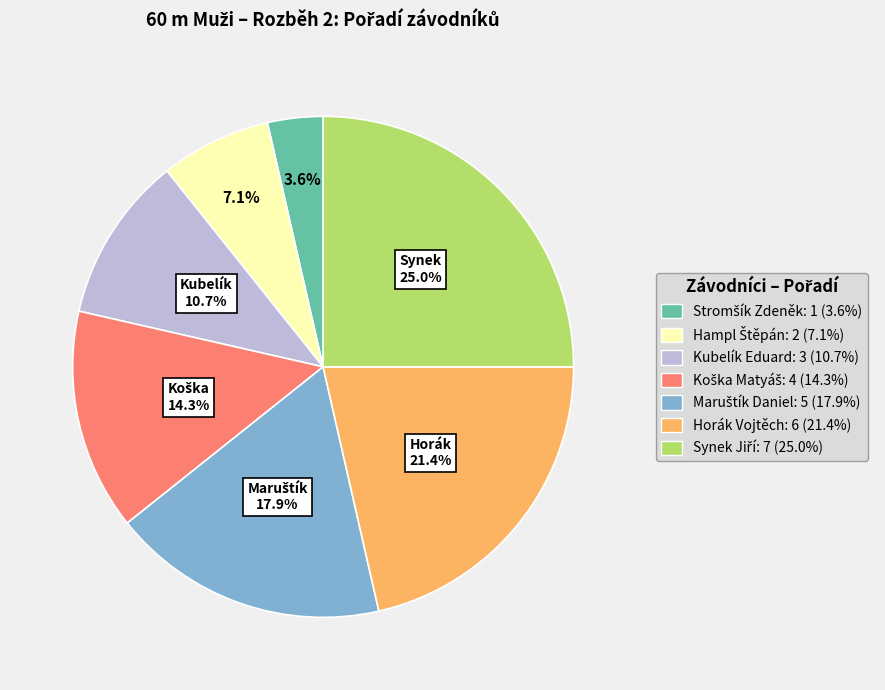

Count the number of slices in the pie.

7